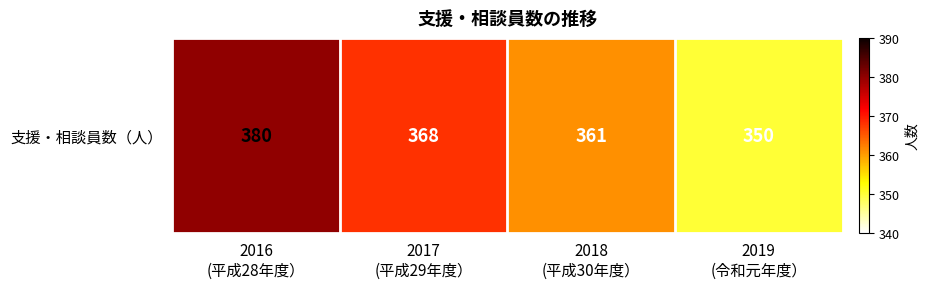

Reading left to right, what are all the values shown in this chart?

380	368	361	350